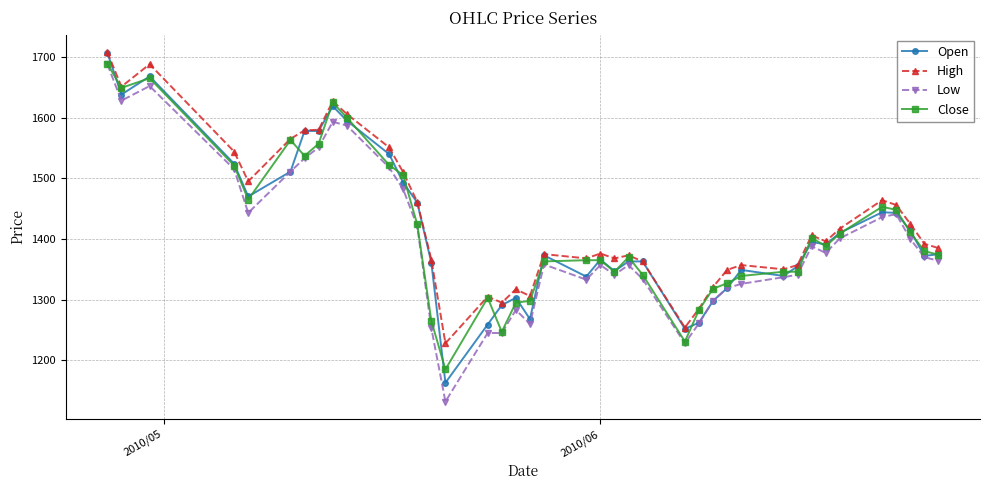

True or false: Close has more than 2 points higher than both neighbors.

True